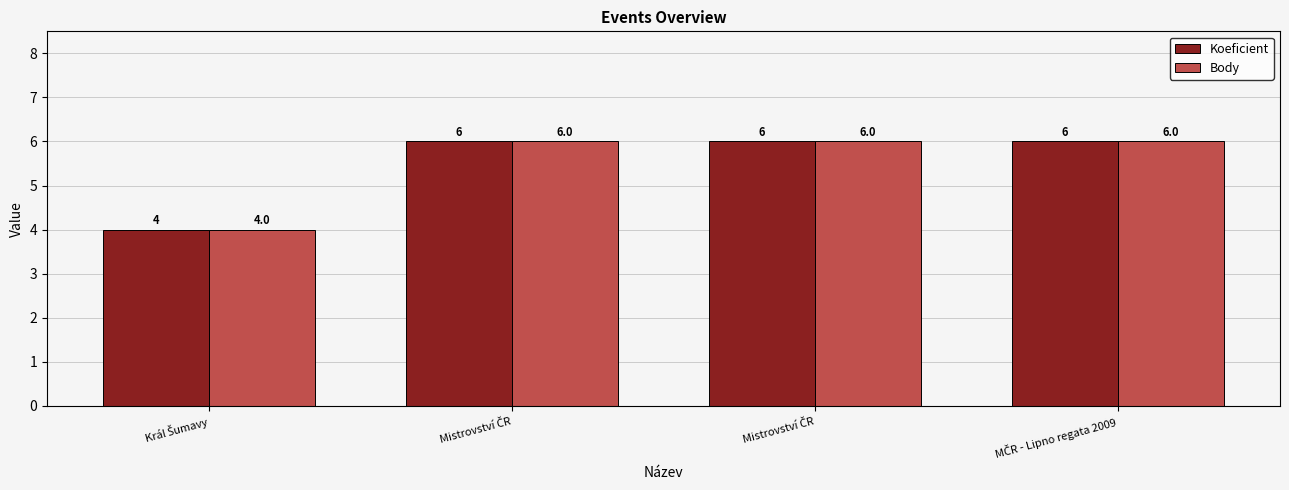

Which category has the lowest value in the Koeficient series?

Král Šumavy